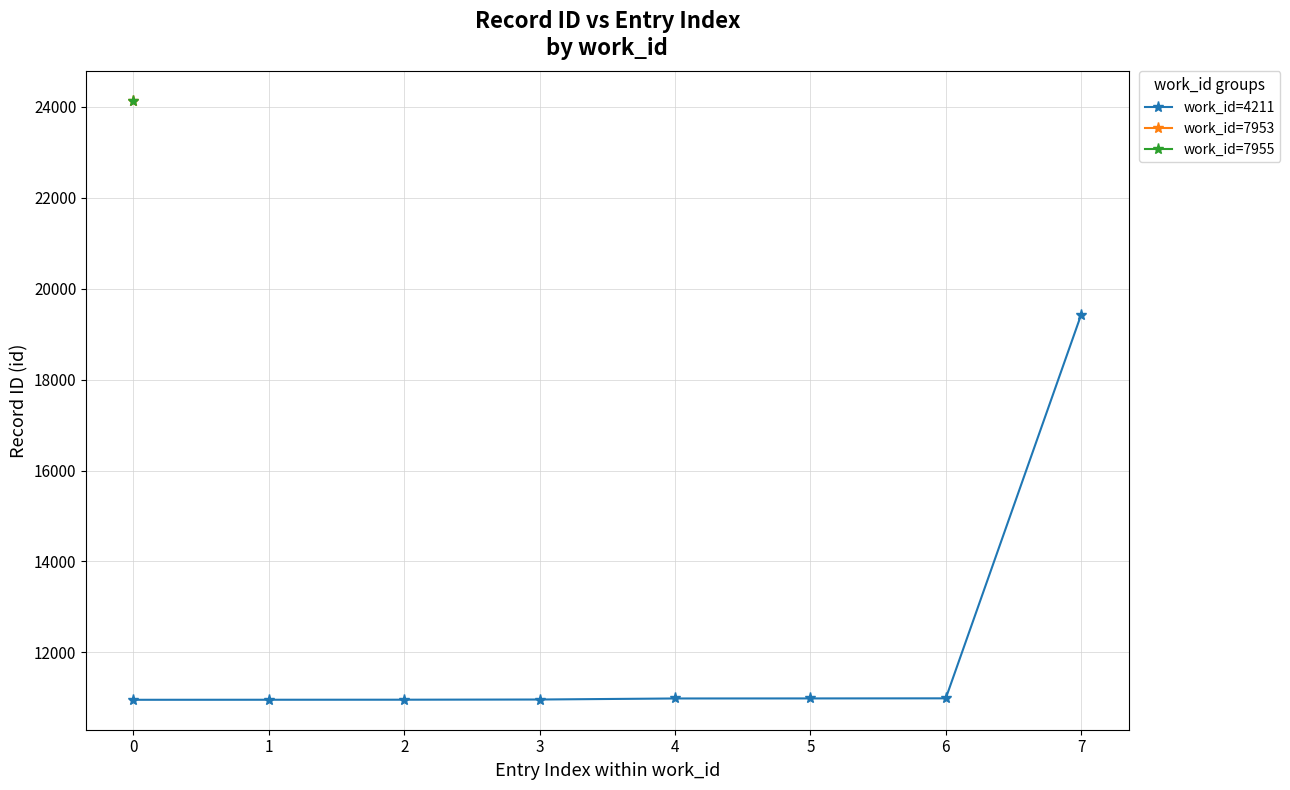

Does the chart have visible grid lines?

Yes